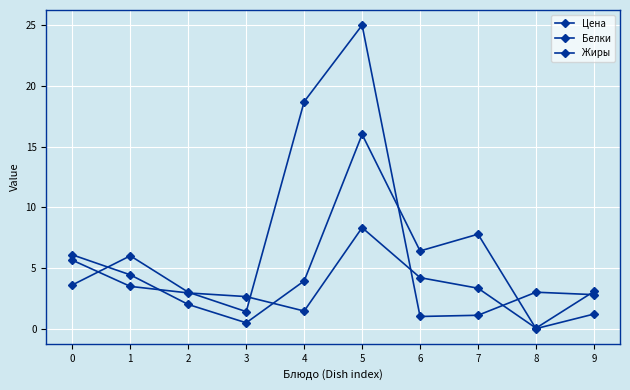

How many lines are shown in the chart?

3